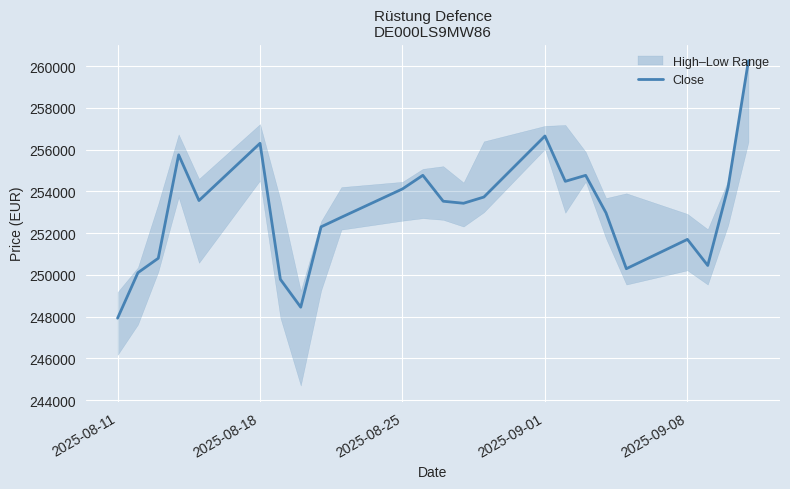

What is the minimum value for Close?

247928